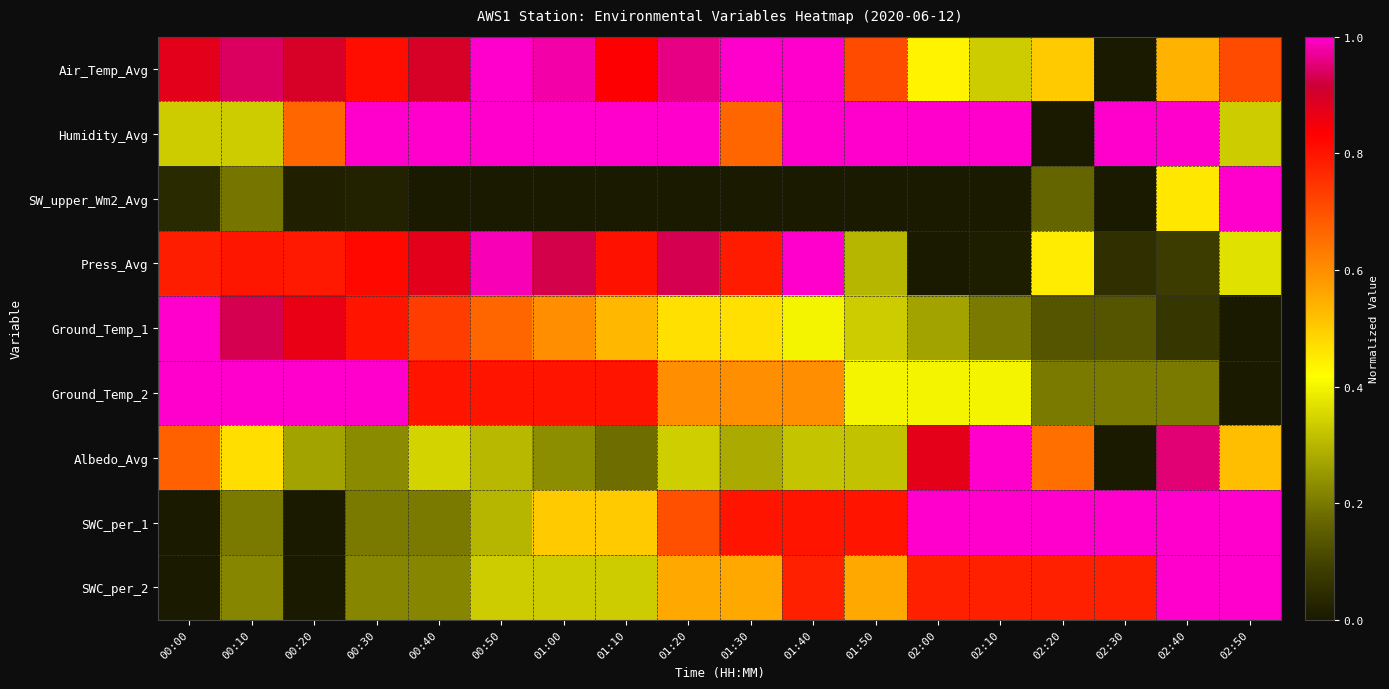

What is the total value across all series at 02:30?

3.2